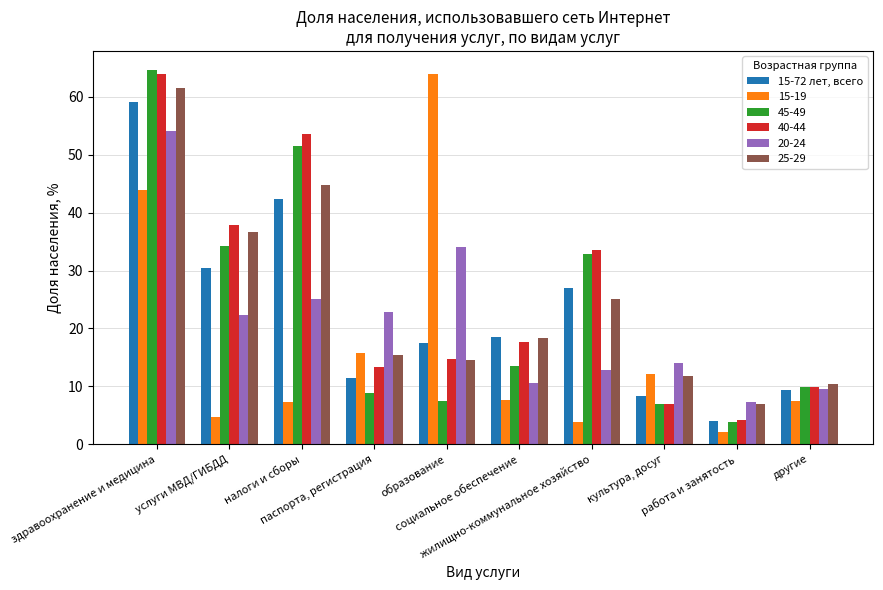

What is the minimum value shown in the chart?

2.1